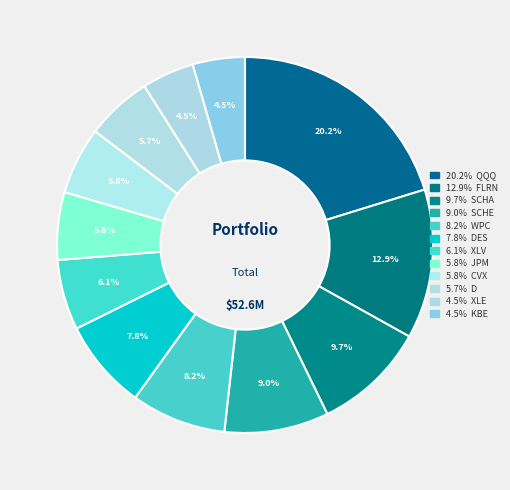

How many segments does this pie chart have?

12